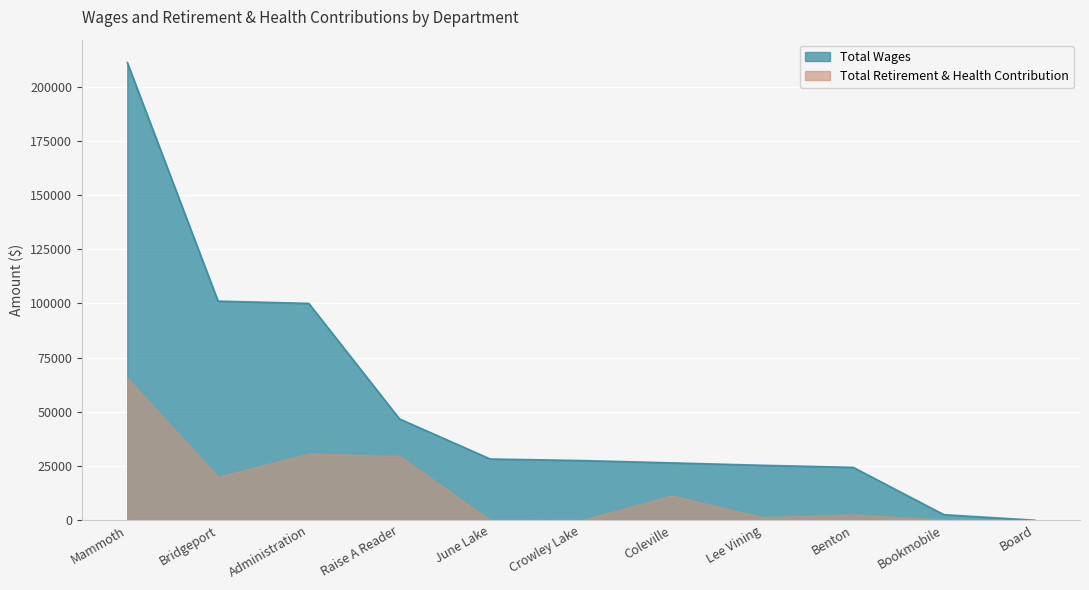

Rank the categories by value from lowest to highest.

Board, Bookmobile, Benton, Lee Vining, Coleville, Crowley Lake, June Lake, Raise A Reader, Administration, Bridgeport, Mammoth